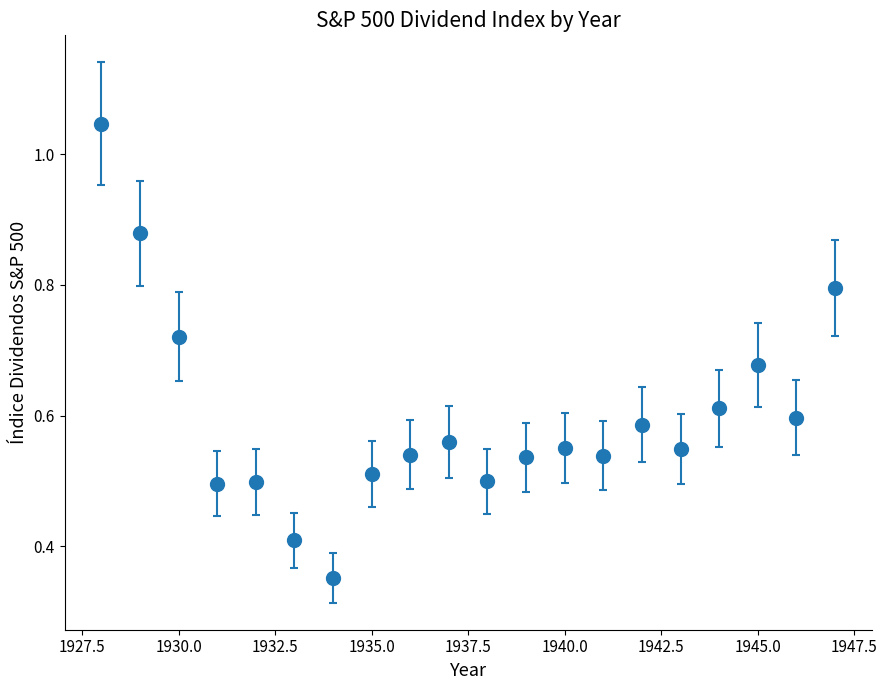

What is the sum of all values?

11.9